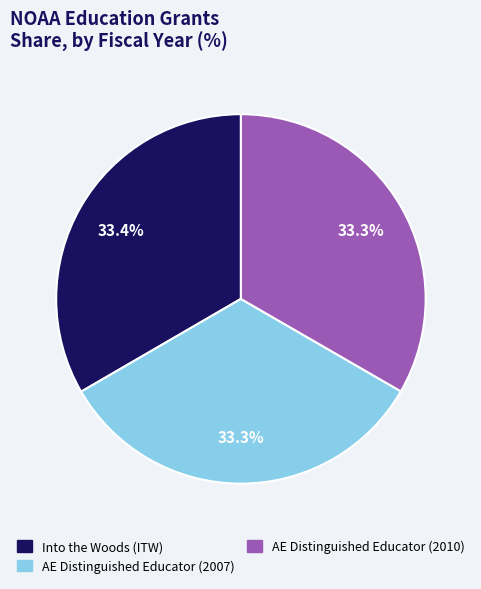

Does any single category account for the majority?

No